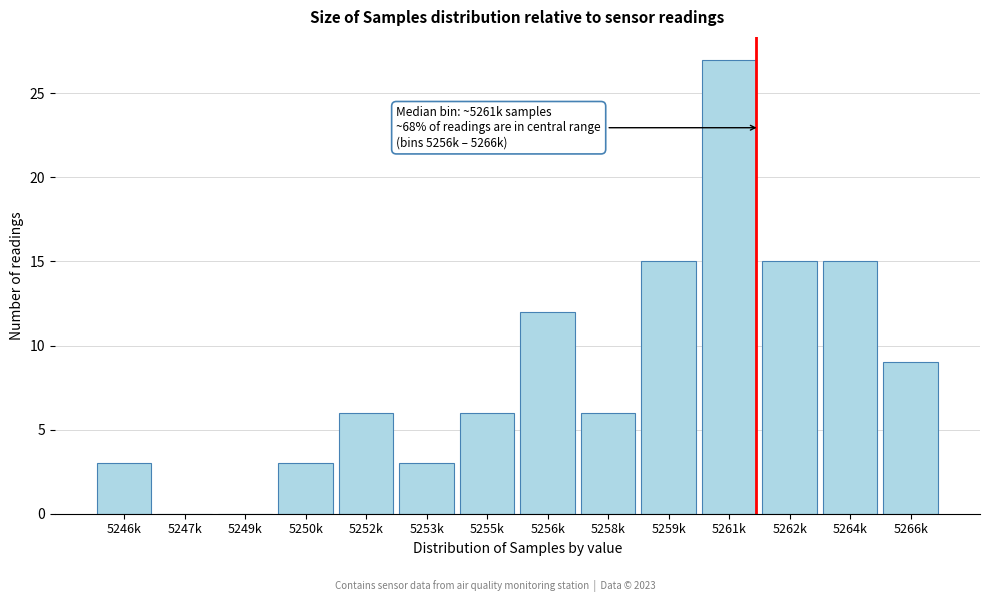

Reading left to right, what are all the values shown in this chart?

5246k=3	5247k=0	5249k=0	5250k=3	5252k=6	5253k=3	5255k=6	5256k=12	5258k=6	5259k=15	5261k=27	5262k=15	5264k=15	5266k=9